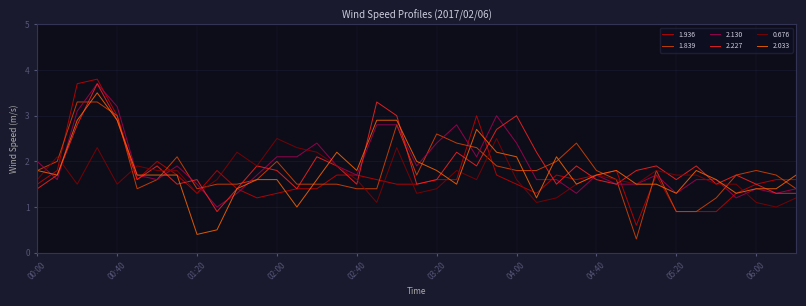

What is the lowest value of the 1.839 series?

0.3